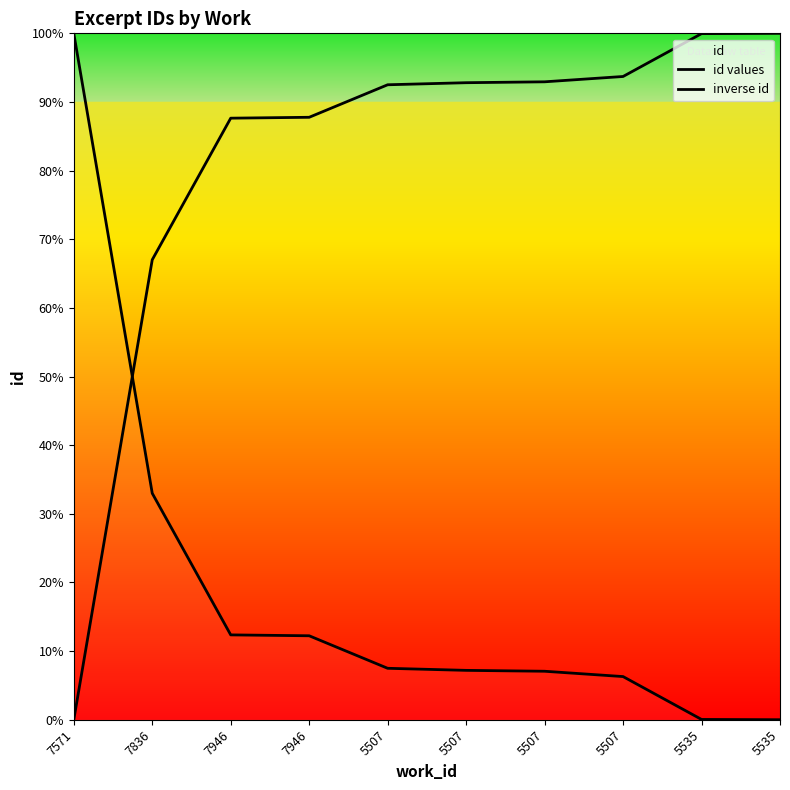

Reading left to right, transcribe all the data shown in this chart.

id values: 7571=0.0	7836=67.0	7946=87.6	7946=87.8	5507=92.5	5507=92.8	5507=92.9	5507=93.7	5535=100.0	5535=100.0
inverse id: 7571=100.0	7836=33.0	7946=12.4	7946=12.2	5507=7.5	5507=7.2	5507=7.1	5507=6.3	5535=0.0	5535=0.0